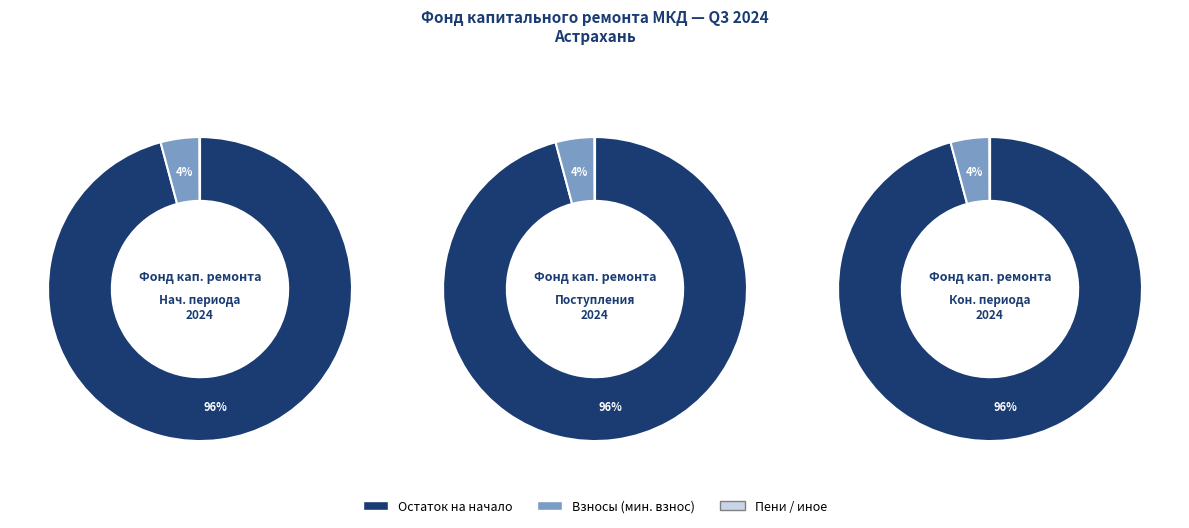

How many slices are in this pie chart?

3